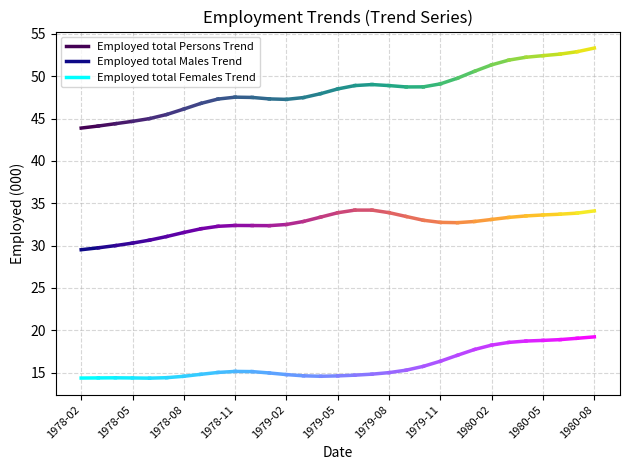

Rank the series at 1978-05 from highest to lowest value.

Employed total Persons Trend, Employed total Males Trend, Employed total Females Trend